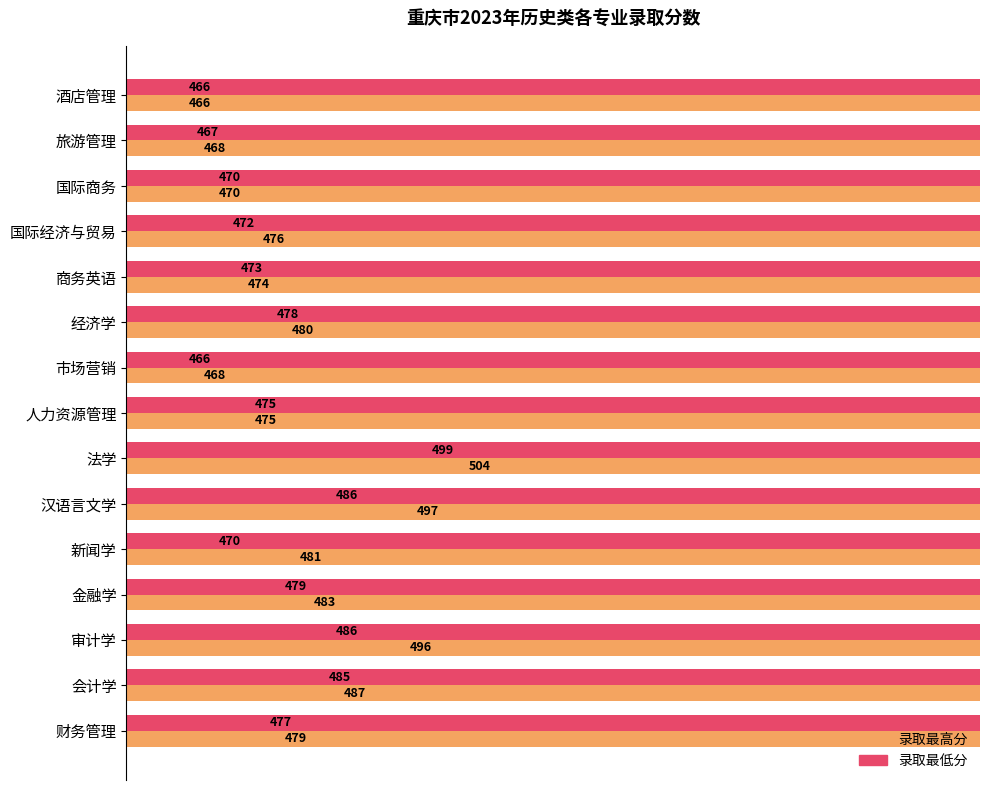

True or false: 录取最高分 has a value of 107 at 金融学.

False